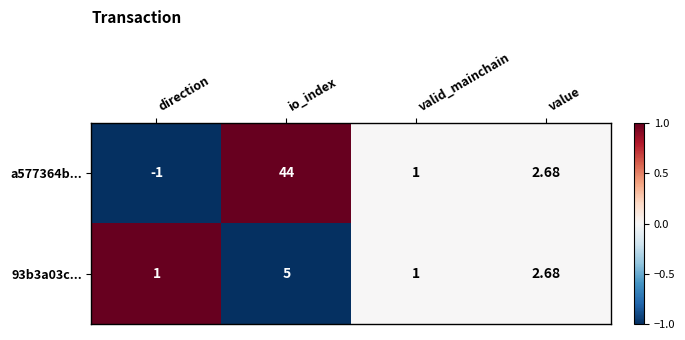

How many series are shown in this chart?

2